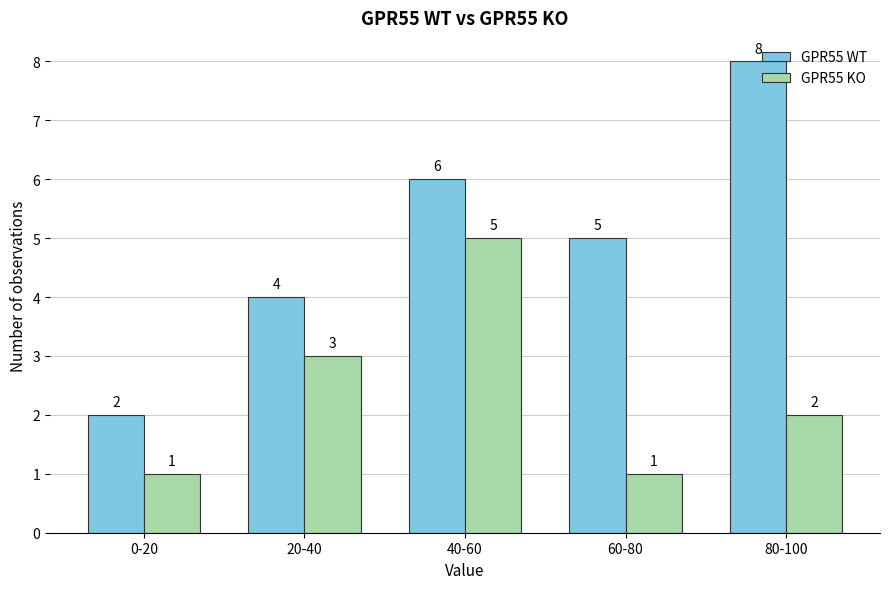

Where does the GPR55 KO series first go above 2?

20-40